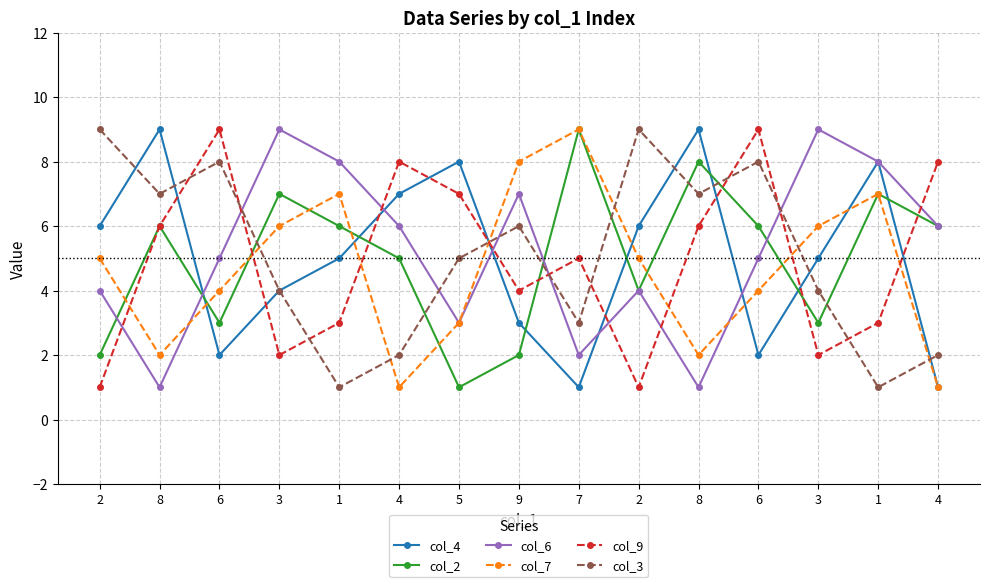

What is the sum of the col_4 values at 1 and 4?

12